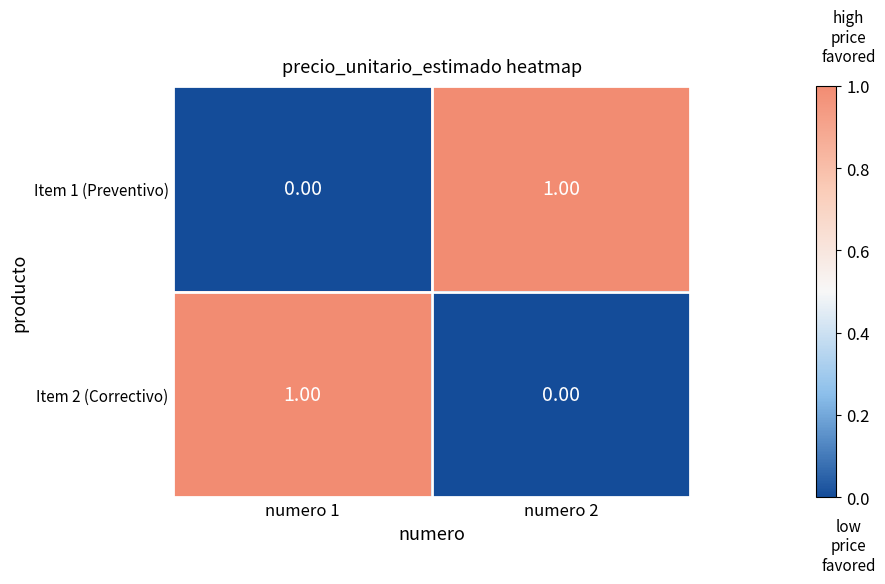

At numero 2, list the series in order from largest to smallest.

Item 1 (Preventivo), Item 2 (Correctivo)